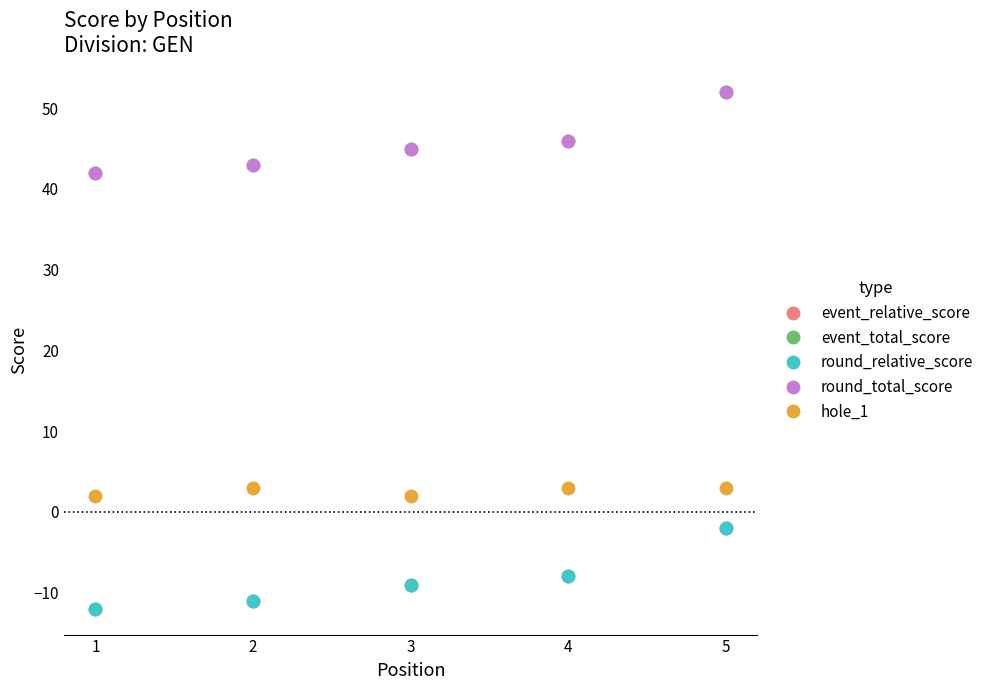

Does the chart have visible grid lines?

No